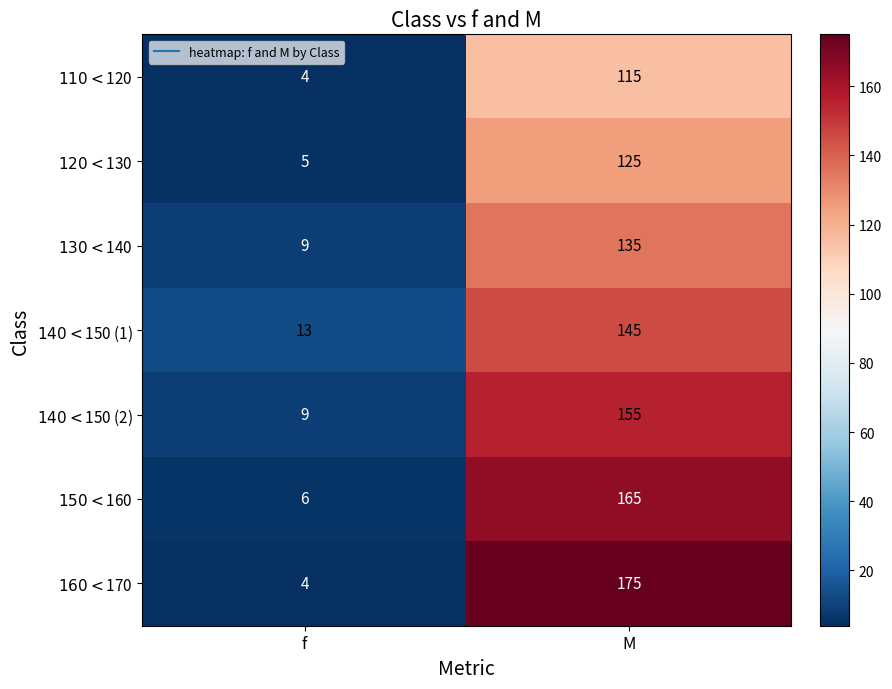

What is the minimum value shown in the chart?

4